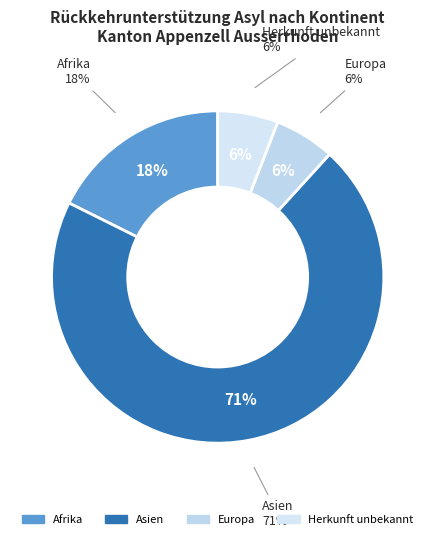

True or false: Amerika accounts for 12% of the total.

False